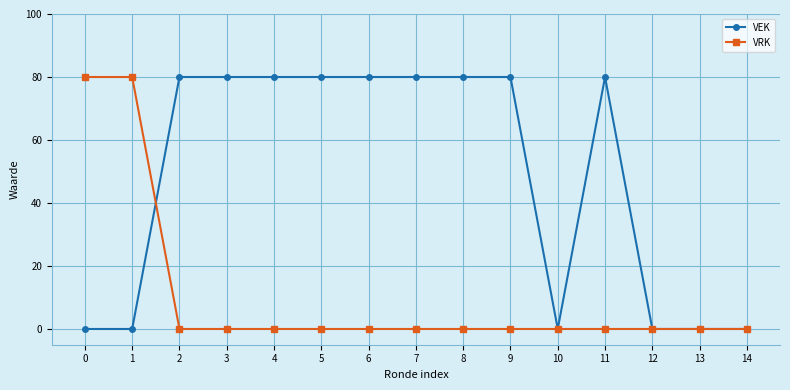

What is the value of the VEK point at the 6th from the left?

80